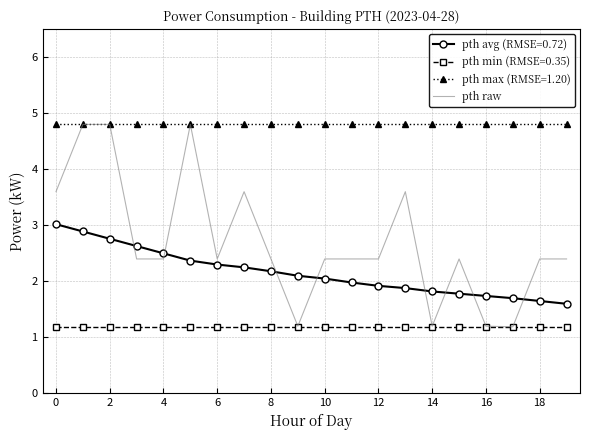

List the series in order of their overall mean, lowest first.

pth min (RMSE=0.35), pth avg (RMSE=0.72), pth raw, pth max (RMSE=1.20)